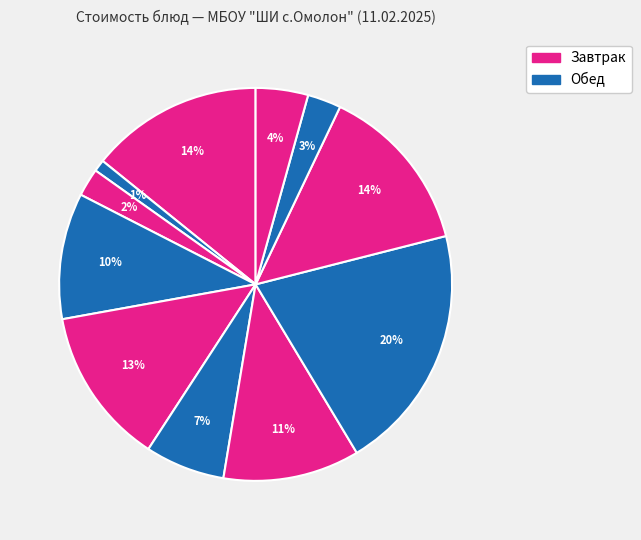

How many slices are in this pie chart?

11